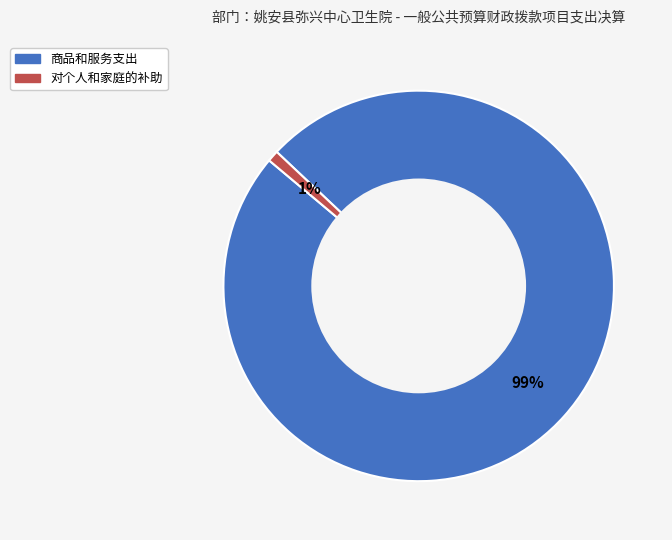

To the nearest percent, what is the difference between the largest and smallest slice percentages?

98%